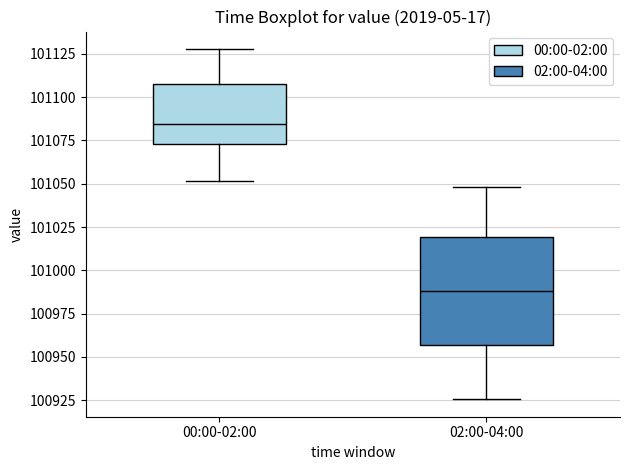

Reading left to right, read every box against the y-axis: the position of its median line, the range the box covers, and the ends of its whiskers. The values are not printed on the chart, so give them approximately, as read against the axis.

00:00-02:00: median 101085, box 101075 to 101105, whiskers 101050 to 101130
02:00-04:00: median 100990, box 100955 to 101020, whiskers 100925 to 101050